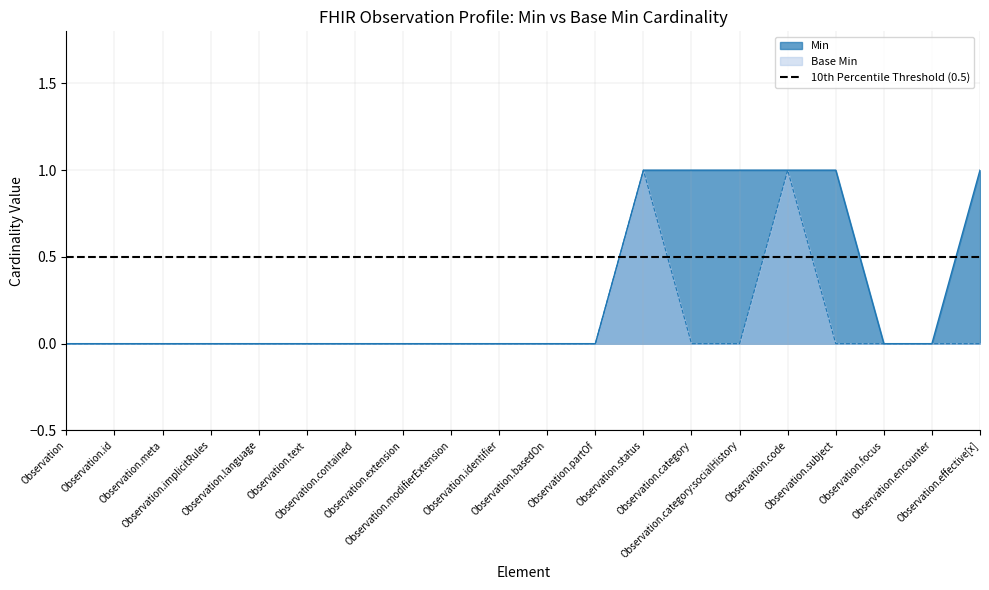

Reading right to left, transcribe all the data shown in this chart.

Min: Observation.effective[x]=1	Observation.encounter=0	Observation.focus=0	Observation.subject=1	Observation.code=1	Observation.category:socialHistory=1	Observation.category=1	Observation.status=1	Observation.partOf=0	Observation.basedOn=0	Observation.identifier=0	Observation.modifierExtension=0	Observation.extension=0	Observation.contained=0	Observation.text=0	Observation.language=0	Observation.implicitRules=0	Observation.meta=0	Observation.id=0	Observation=0
Base Min: Observation.effective[x]=0	Observation.encounter=0	Observation.focus=0	Observation.subject=0	Observation.code=1	Observation.category:socialHistory=0	Observation.category=0	Observation.status=1	Observation.partOf=0	Observation.basedOn=0	Observation.identifier=0	Observation.modifierExtension=0	Observation.extension=0	Observation.contained=0	Observation.text=0	Observation.language=0	Observation.implicitRules=0	Observation.meta=0	Observation.id=0	Observation=0